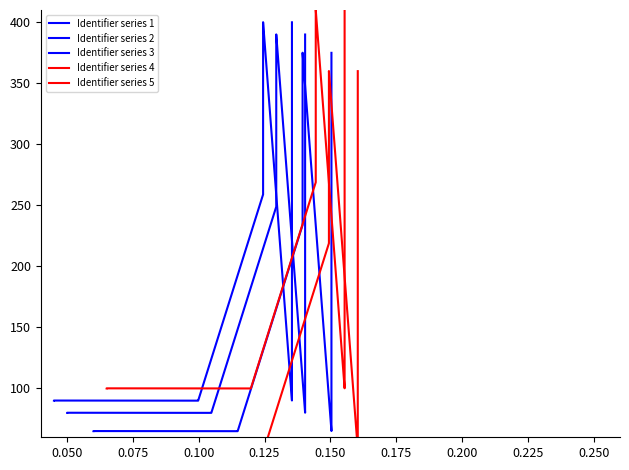

At 0.075, list the series in order from largest to smallest.

Identifier series 5, Identifier series 3, Identifier series 1, Identifier series 2, Identifier series 4